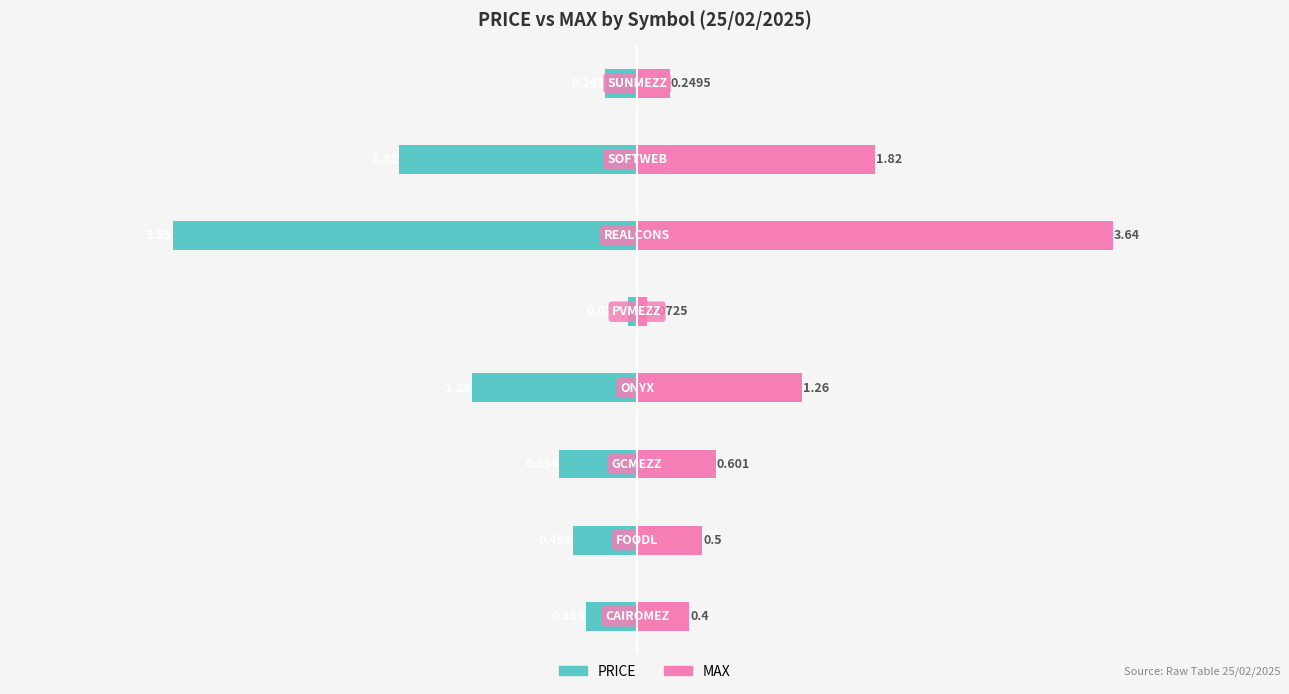

Reading left to right, list all the values displayed in this chart.

PRICE: -0.4	-0.5	-0.6	-1.3	-0.1	-3.5	-1.8	-0.2
MAX: 0.4	0.5	0.6	1.3	0.1	3.6	1.8	0.2